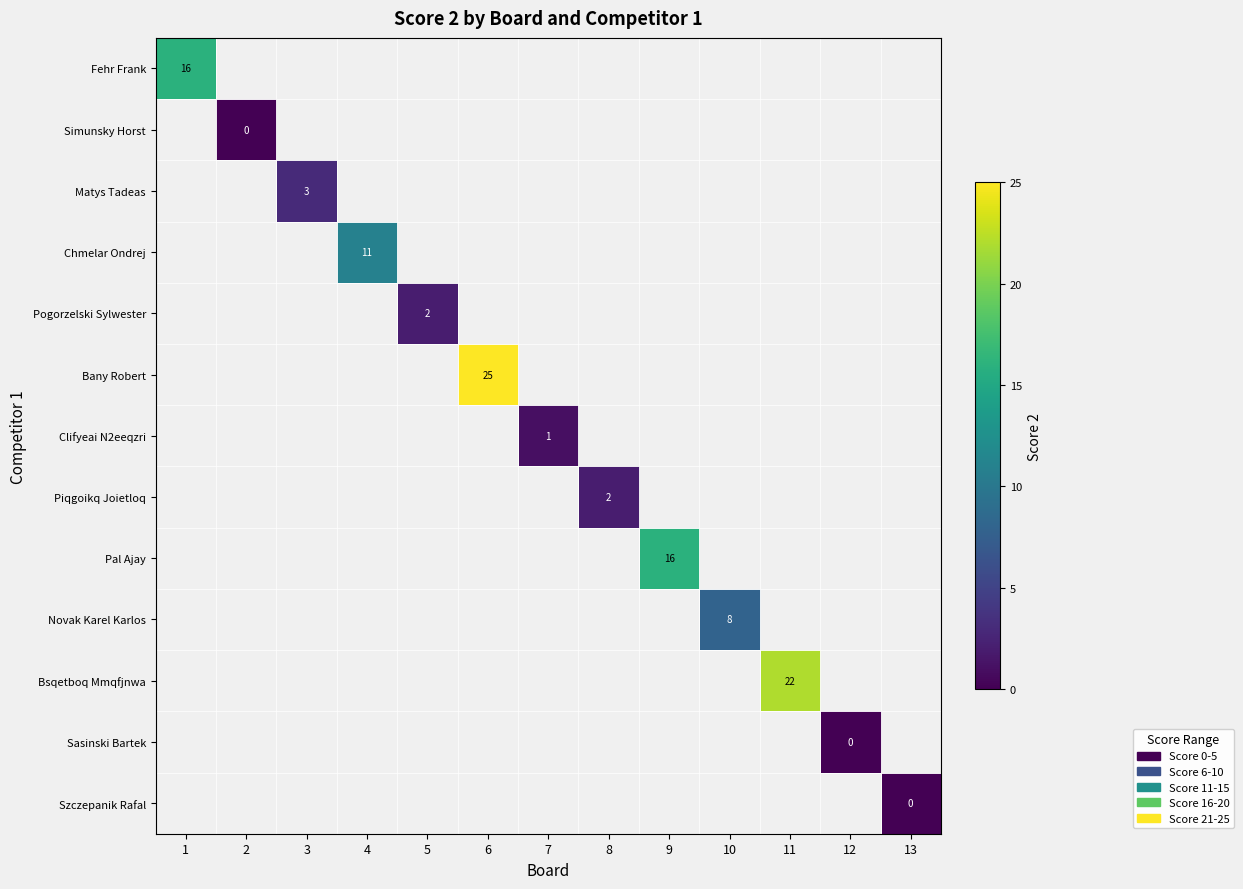

True or false: Pal Ajay has a value of 28 at 9.

False